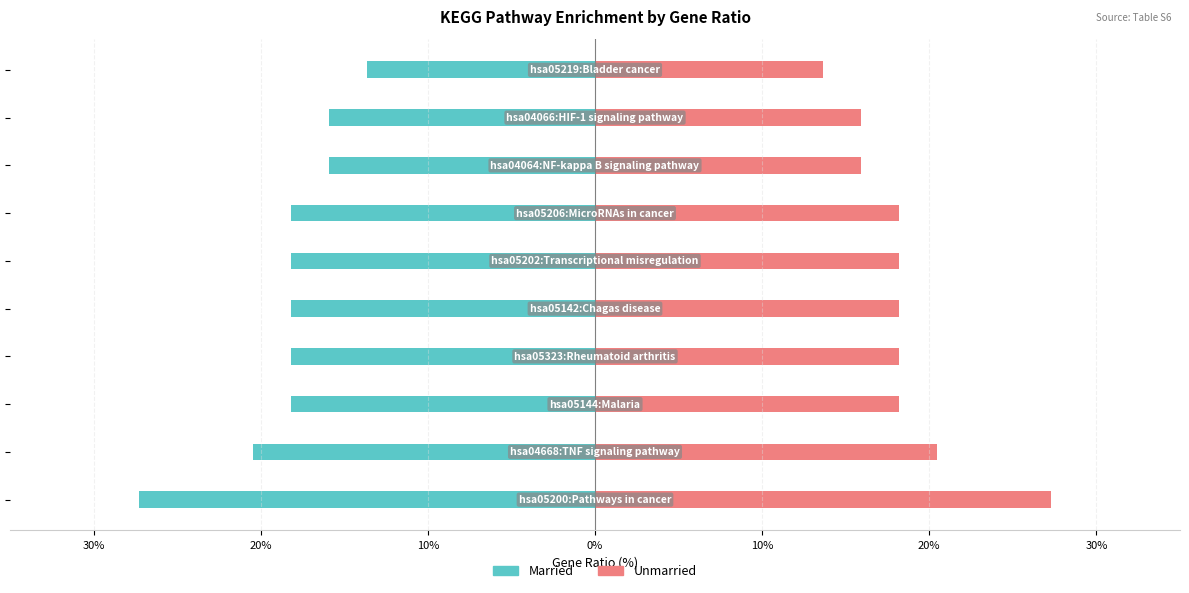

True or false: Unmarried has a value of 18.2 at 20%.

True